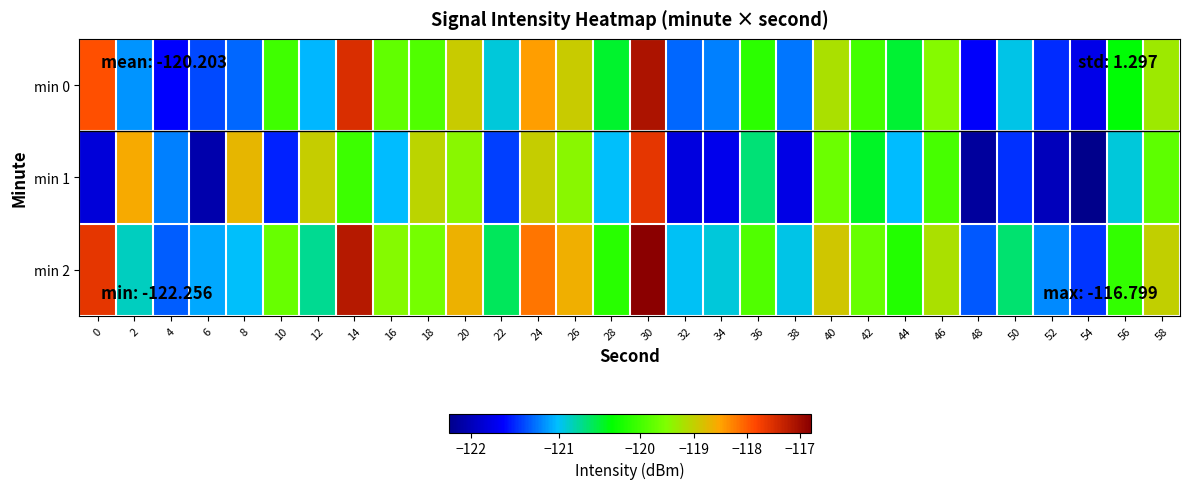

Count the number of data series in this chart.

3